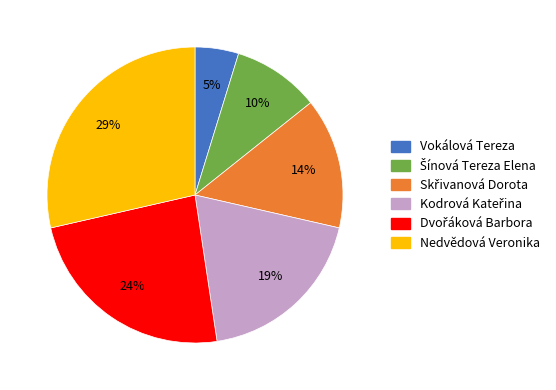

What is the largest slice in the pie chart?

Nedvědová Veronika